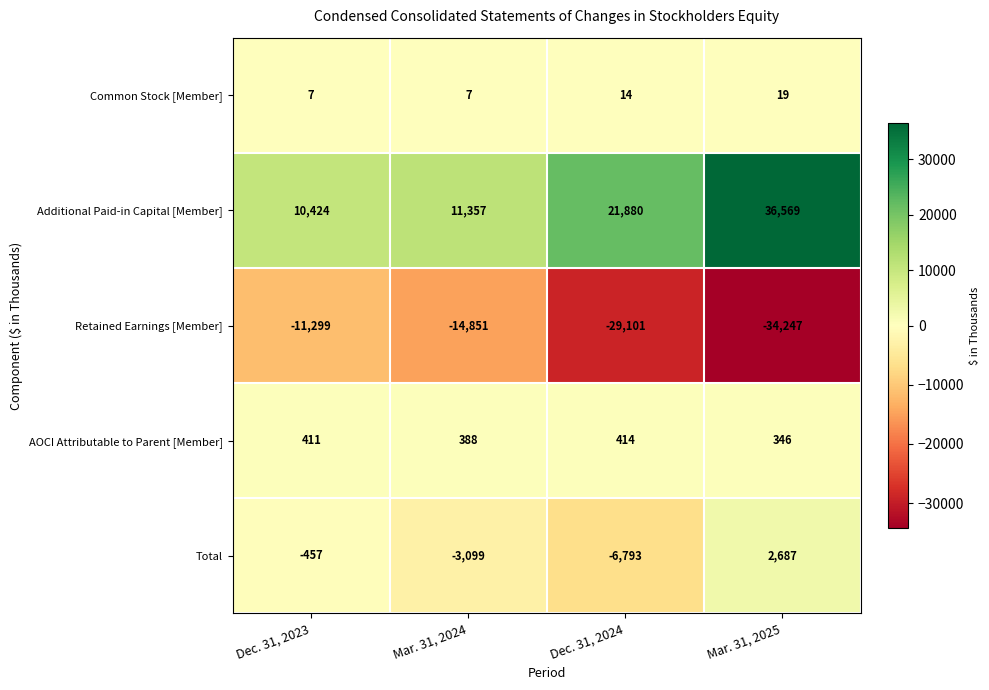

At how many categories does at least one series exceed 26386?

1